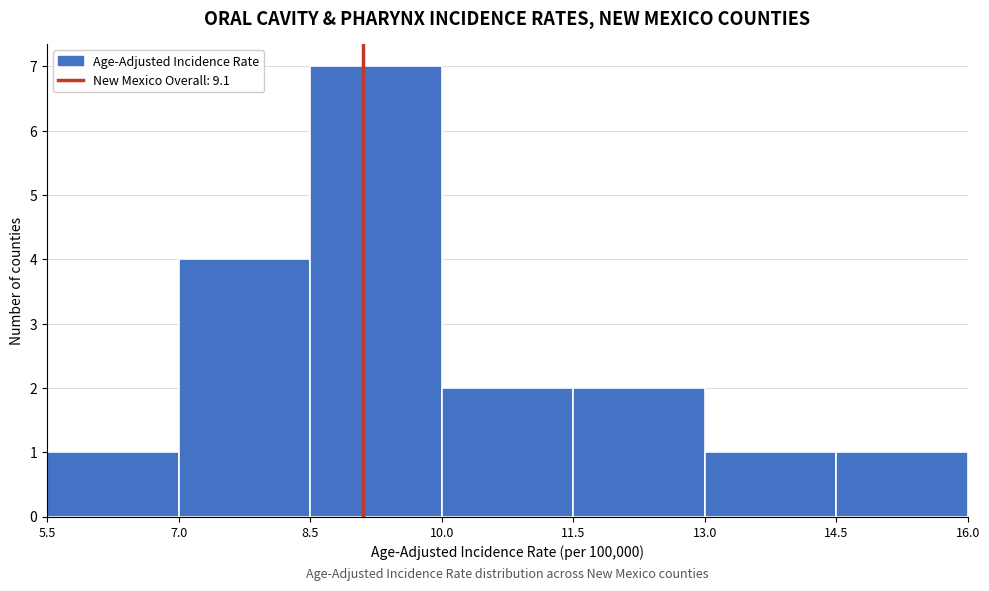

Reading left to right, list every bar in this chart as the range it spans on the x-axis followed by its height. The values are not printed on the chart, so give them approximately, as read against the axis.

5.5 to 7.0: 1
7.0 to 8.5: 4
8.5 to 10.0: 7
10.0 to 11.5: 2
11.5 to 13.0: 2
13.0 to 14.5: 1
14.5 to 16.0: 1